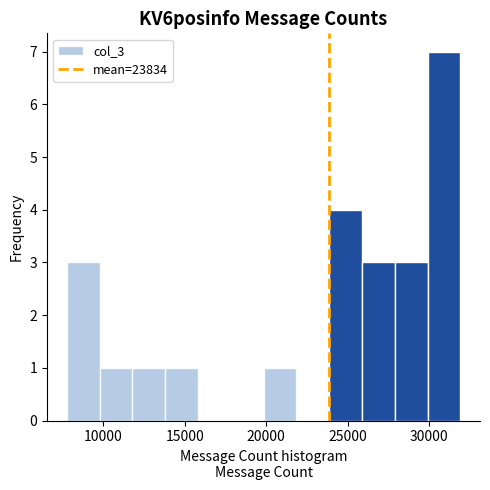

Reading left to right, transcribe this chart: for each bar, give the range it covers on the x-axis and its height. Neither the bar edges nor the heights are printed on the chart, so give them approximately, as read against the axes.

8000 to 10000: 3
10000 to 12000: 1
12000 to 14000: 1
14000 to 16000: 1
16000 to 18000: 0
18000 to 20000: 0
20000 to 22000: 1
22000 to 24000: 0
24000 to 26000: 4
26000 to 28000: 3
28000 to 30000: 3
30000 to 32000: 7